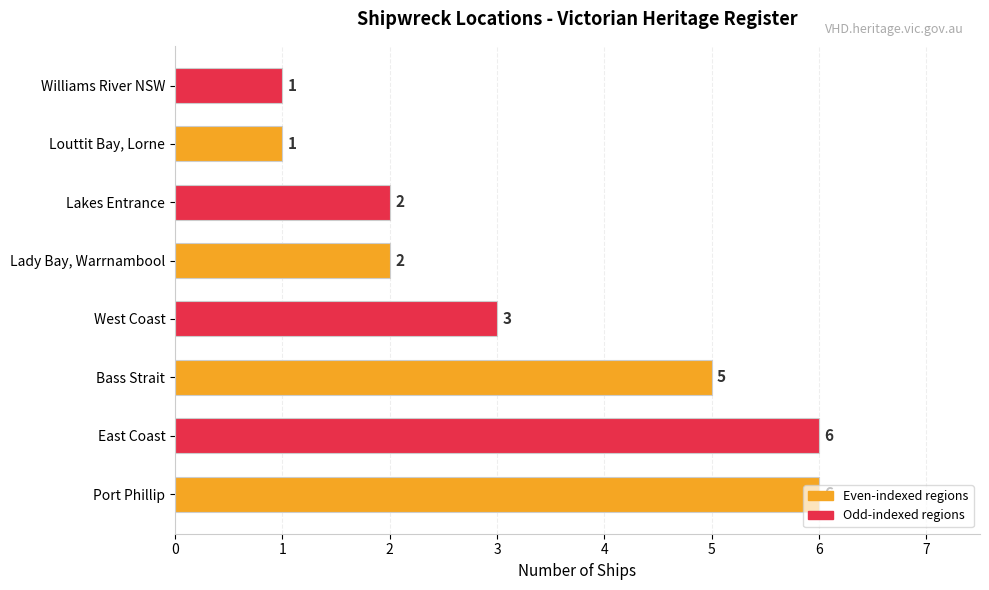

True or false: the data shows 1 at Louttit Bay, Lorne.

True